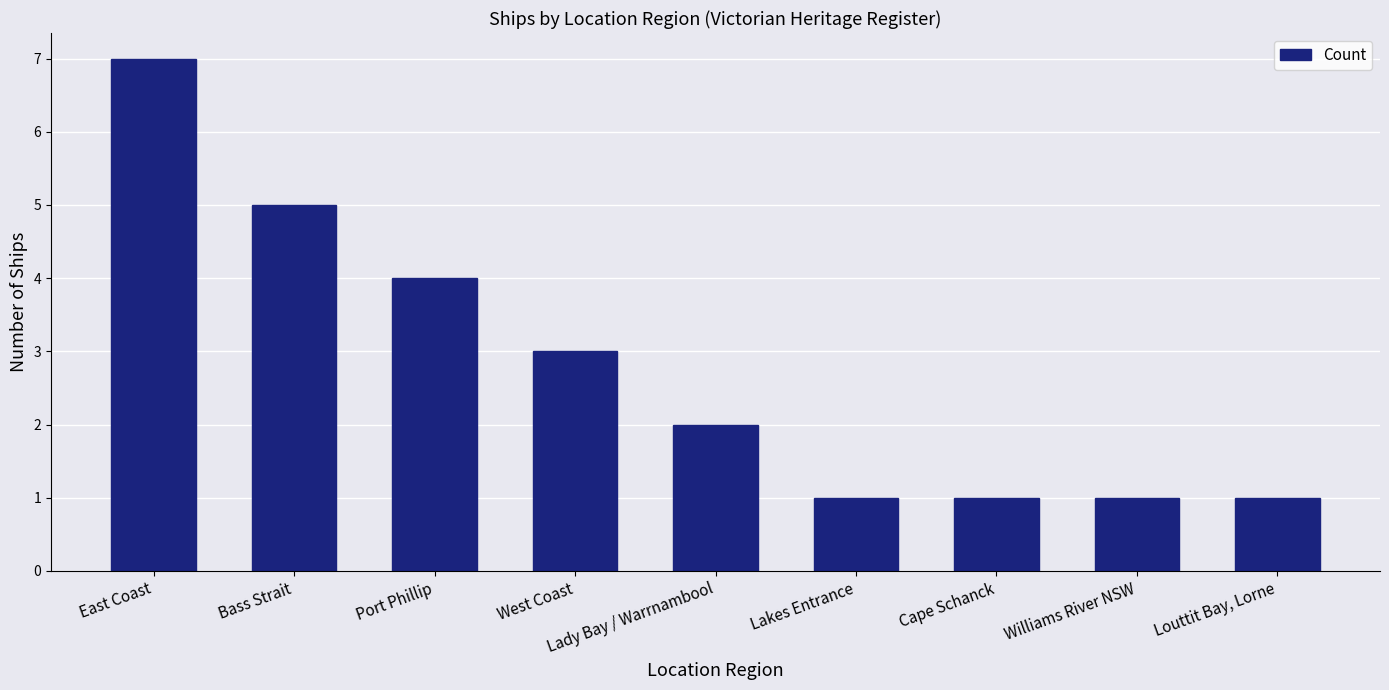

What is the smallest value displayed?

1